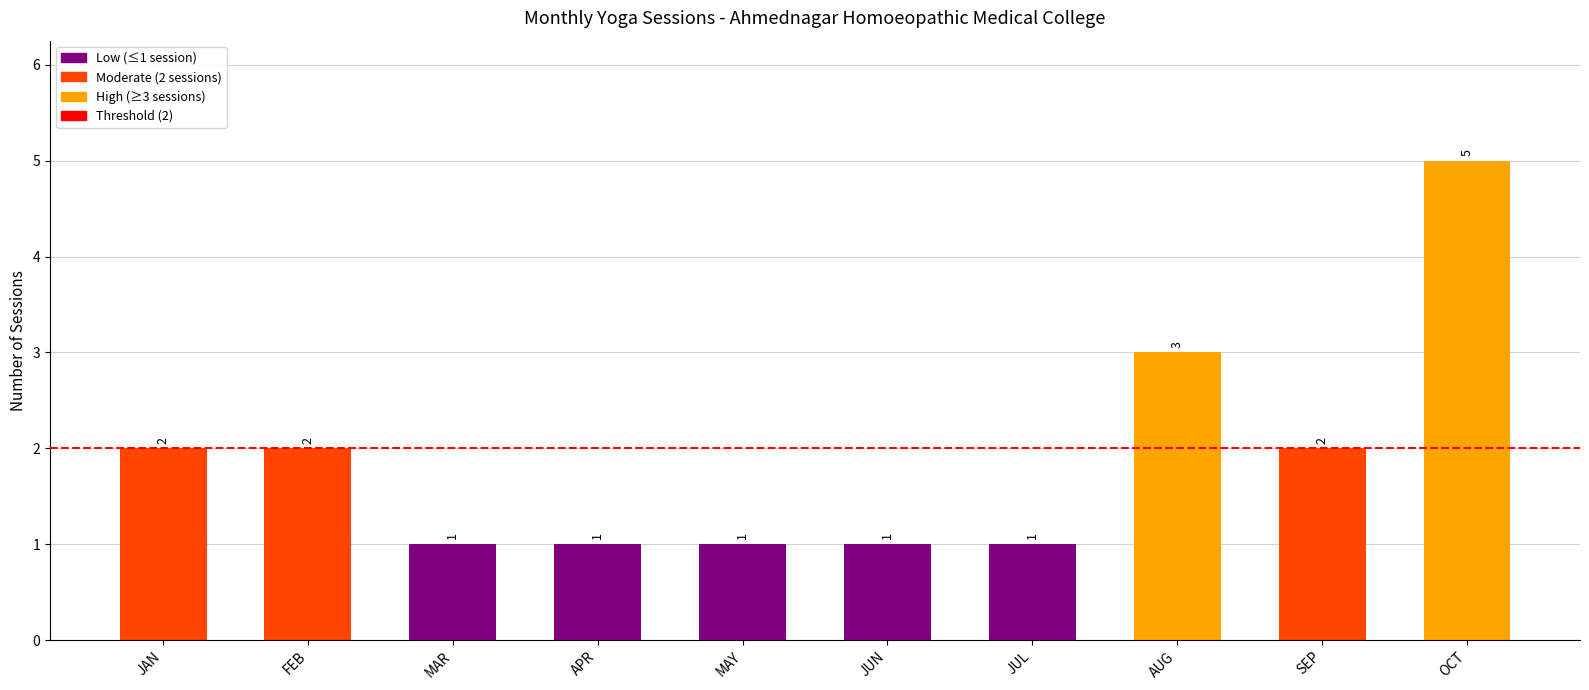

What is the change in value from JAN to APR?

-1